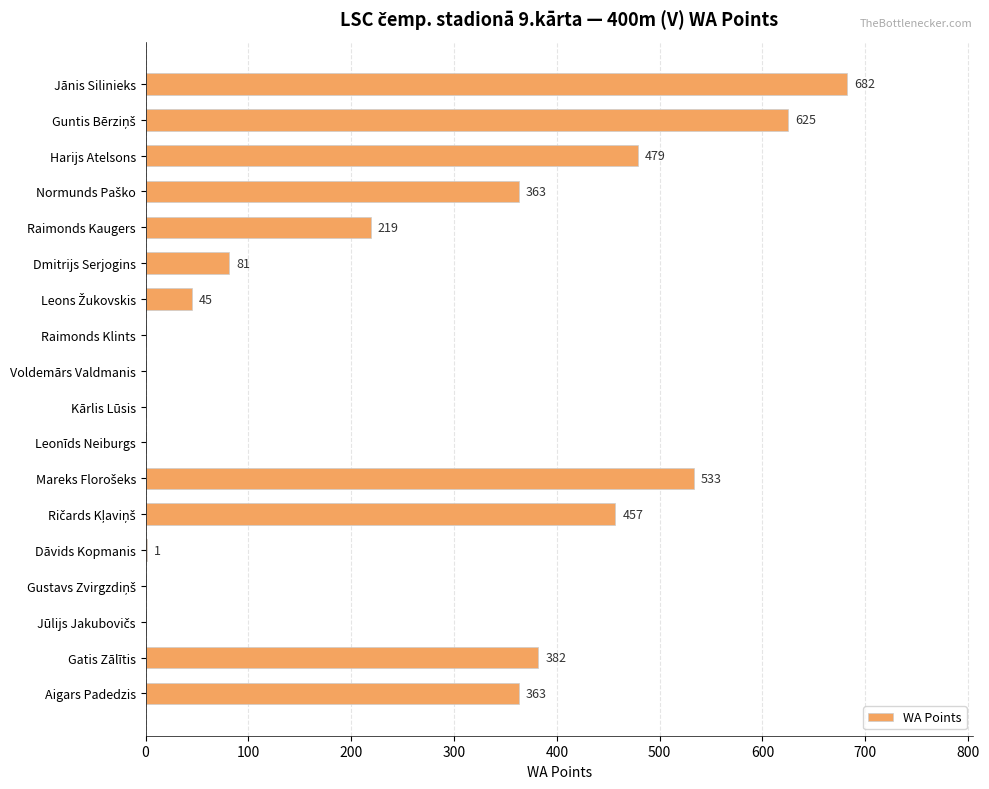

Count the number of categories in the chart.

18